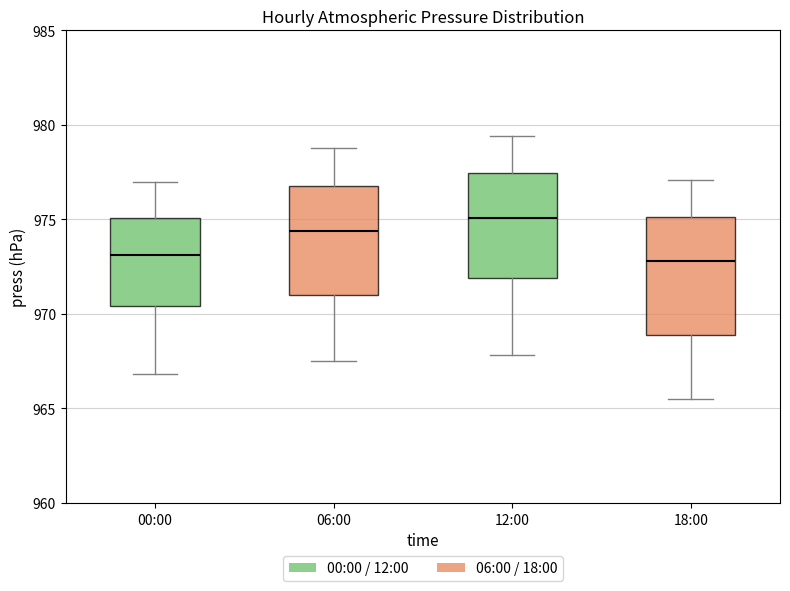

Reading left to right, transcribe this box plot: for each box, give where its median line is, the range the box spans, and where its two whiskers end, as read against the y-axis. The values are not printed on the chart, so give them approximately, as read against the axis.

00:00: median 973.0, box 970.5 to 975.0, whiskers 967.0 to 977.0
06:00: median 974.5, box 971.0 to 977.0, whiskers 967.5 to 979.0
12:00: median 975.0, box 972.0 to 977.5, whiskers 968.0 to 979.5
18:00: median 973.0, box 969.0 to 975.0, whiskers 965.5 to 977.0